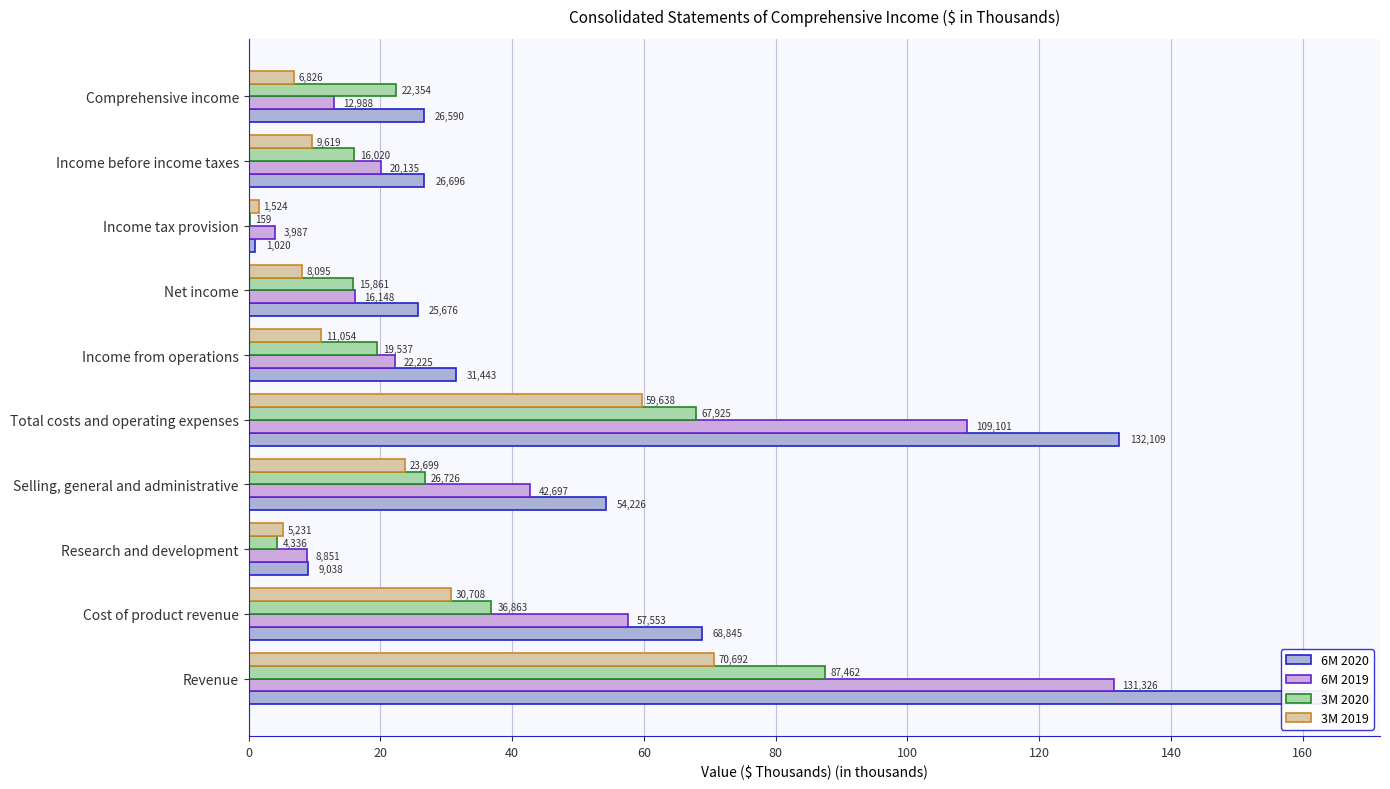

List the series in order of their peak value, highest first.

6M 2020, 6M 2019, 3M 2020, 3M 2019